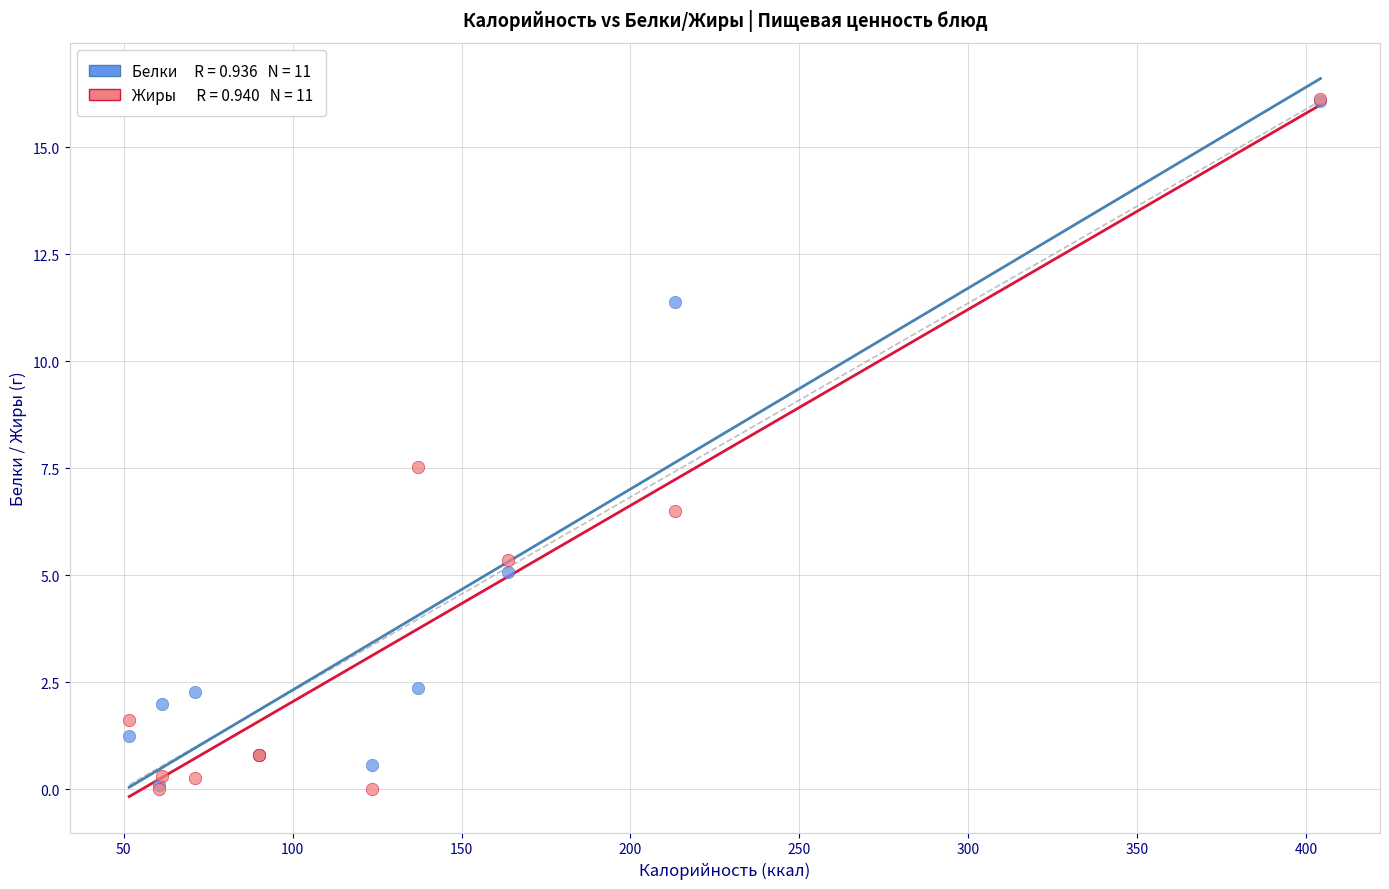

Across all series, what Y value is closest to 8?

7.5